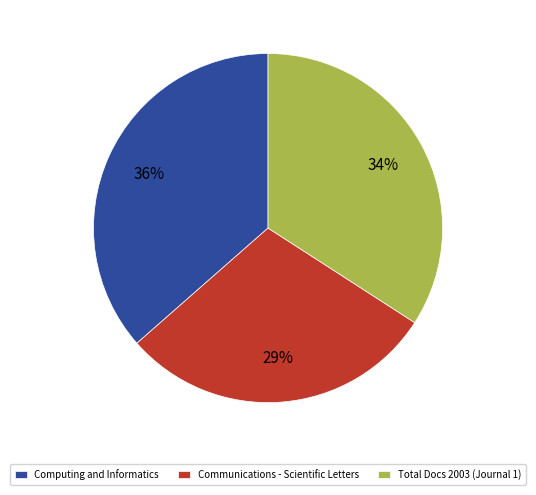

Does any single category account for the majority?

No